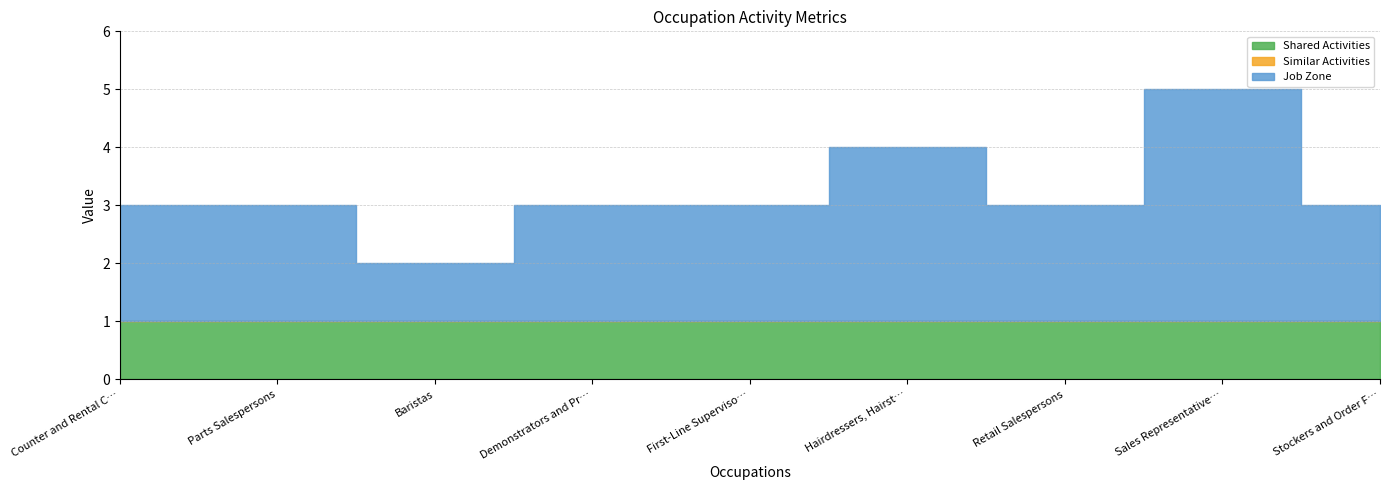

True or false: Shared Activities has a value of 1 at Counter and Rental Clerks.

False